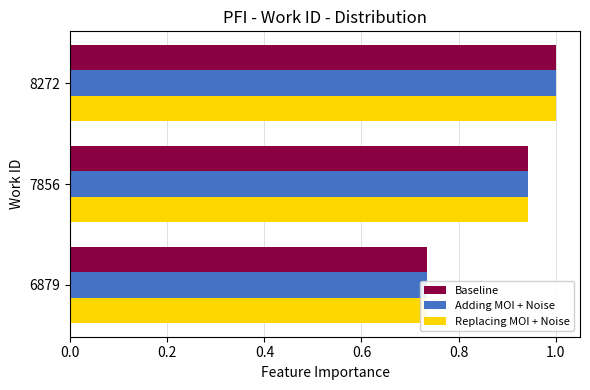

At 8272, list the series in order from smallest to largest.

Baseline, Adding MOI + Noise, Replacing MOI + Noise